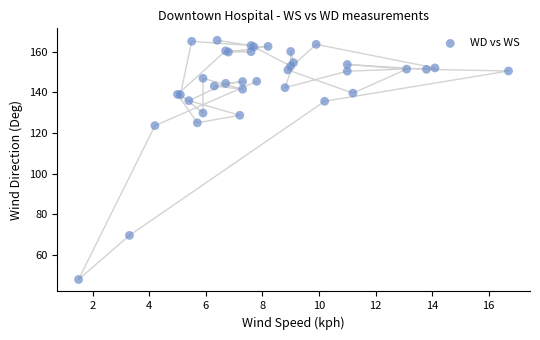

What Y value in the scatter plot is closest to 106?

123.6